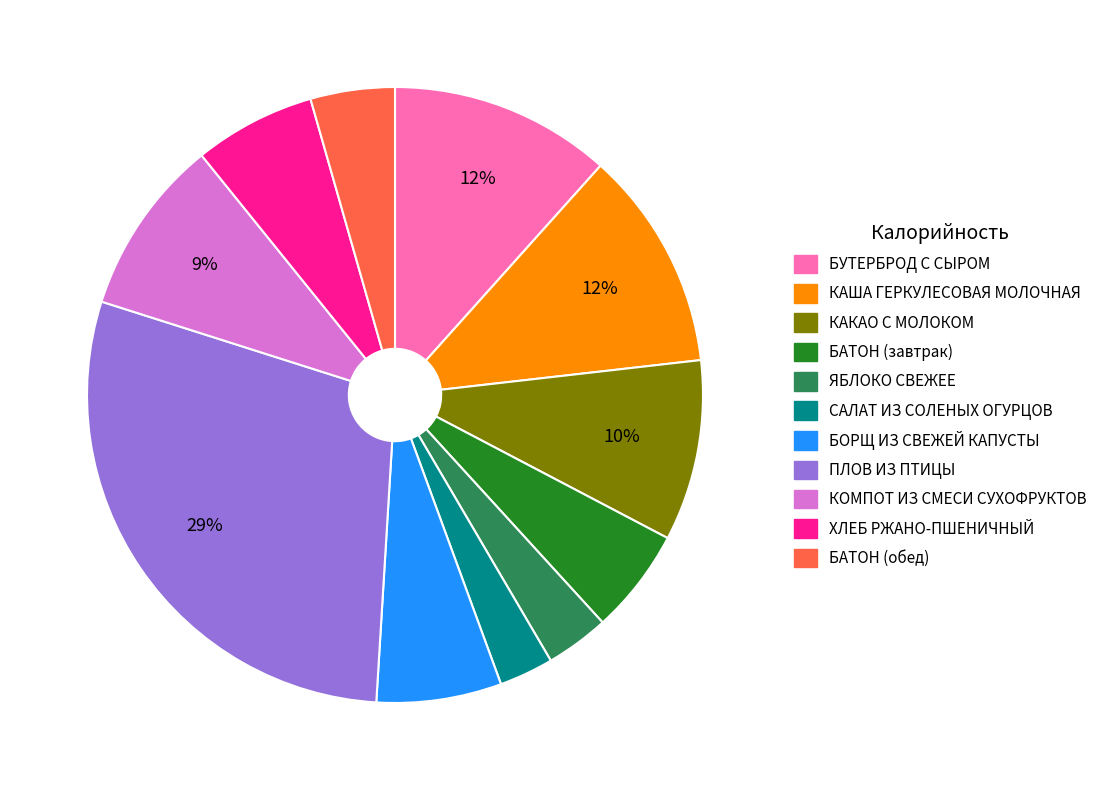

To the nearest percent, what is the average slice percentage?

9%